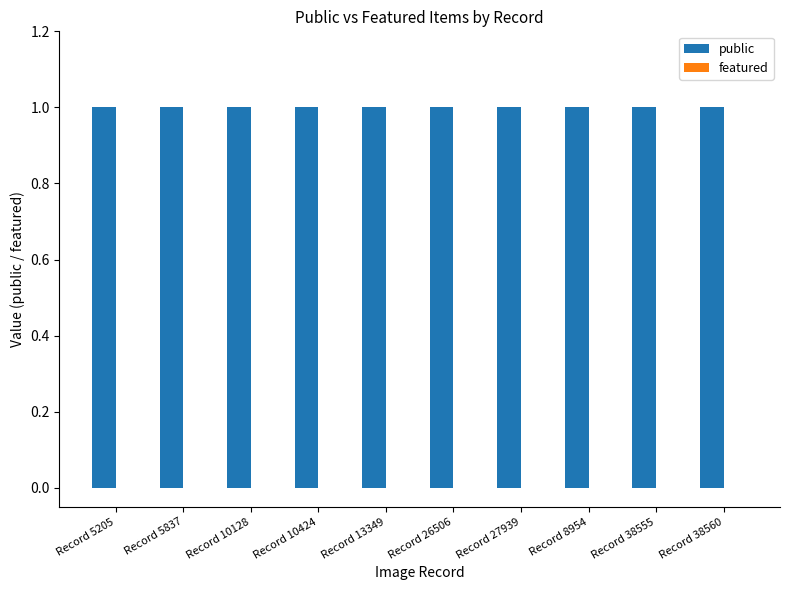

Is it true that public equals 1 at Record 5205?

False